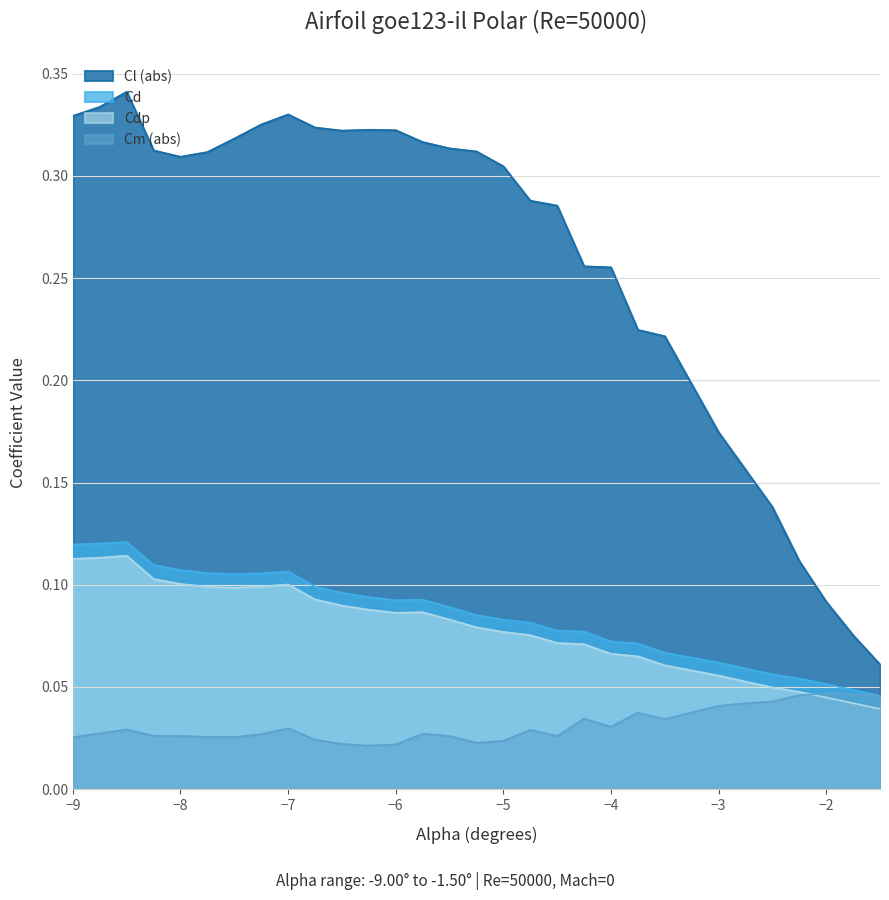

True or false: Cd and Cl (abs) intersect in this chart.

False